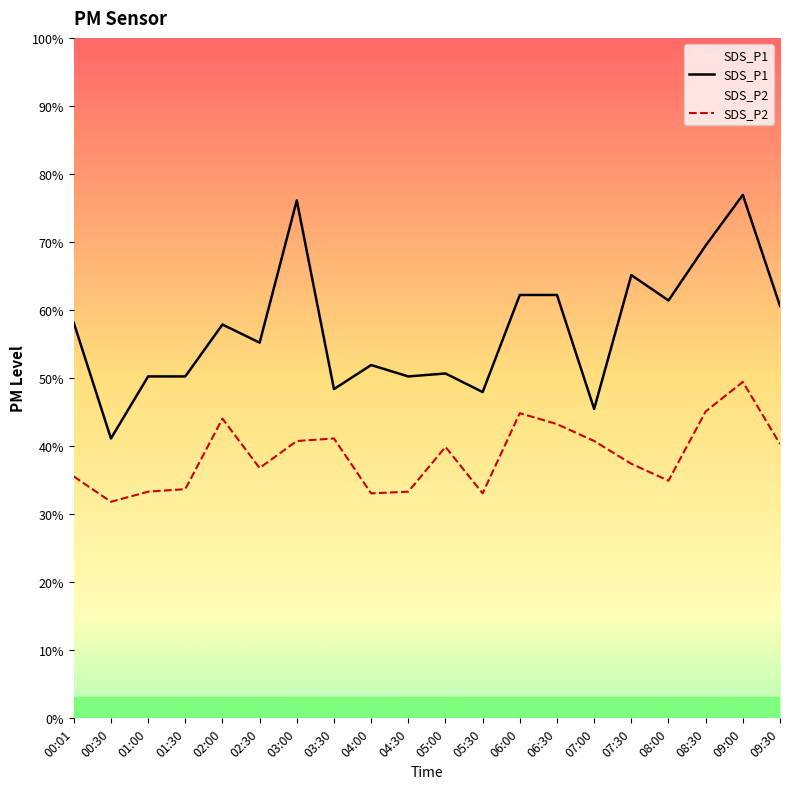

True or false: SDS_P1 and SDS_P2 intersect in this chart.

False